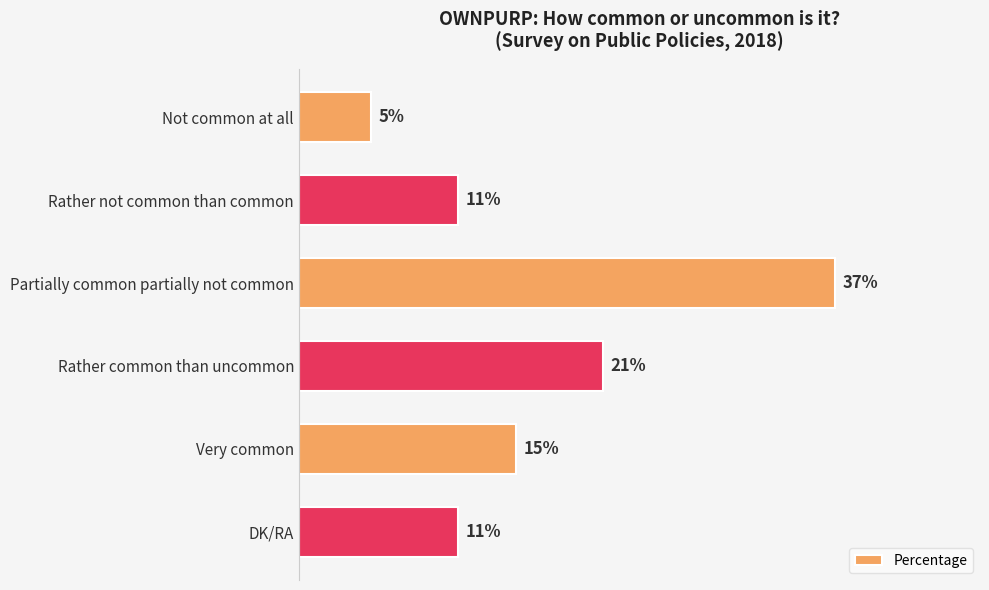

At which label is the value closest to 21?

Rather common than uncommon